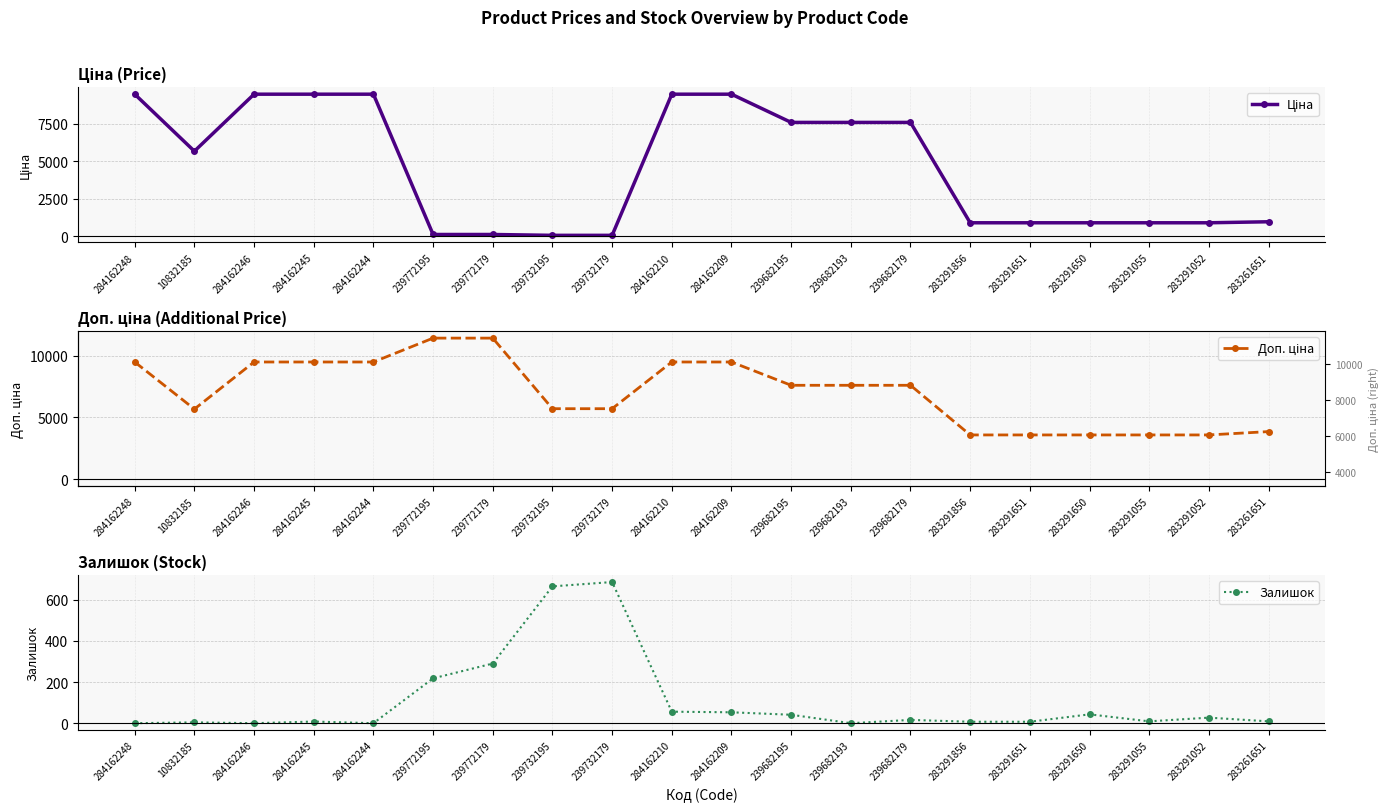

List the labels in order of Ціна value, largest first.

284162248, 284162246, 284162245, 284162244, 284162210, 284162209, 239682195, 239682193, 239682179, 10832185, 283261651, 283291856, 283291651, 283291650, 283291055, 283291052, 239772195, 239772179, 239732195, 239732179